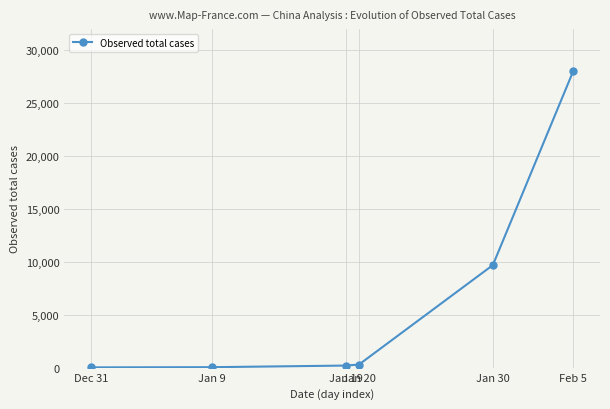

Which has a higher value, Jan 20 or Dec 31?

Jan 20